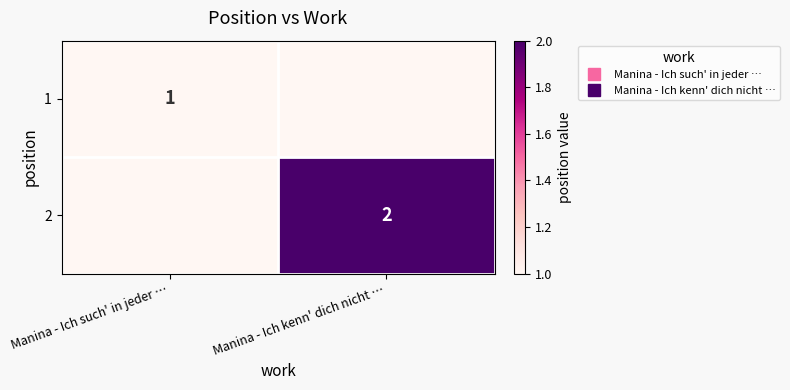

Rank the series at Manina - Ich kenn' dich nicht … from highest to lowest value.

2, 1